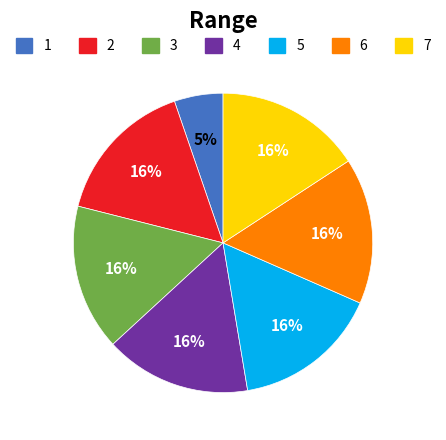

How many slices are in this pie chart?

7